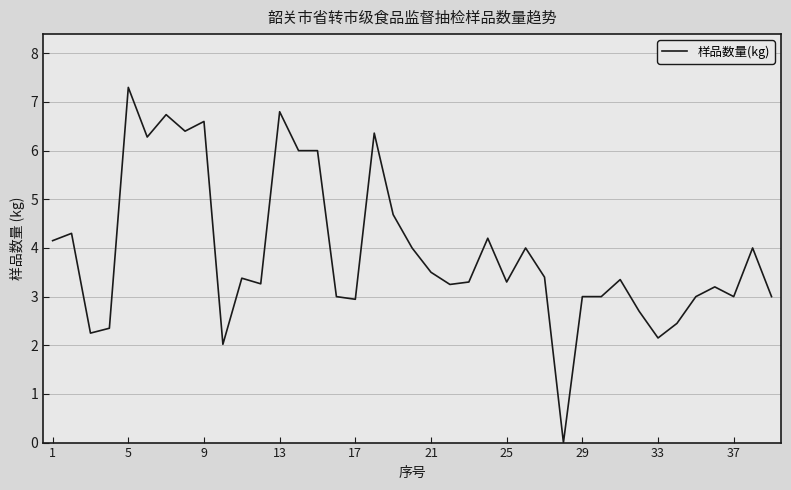

What is the maximum value shown in the chart?

7.3